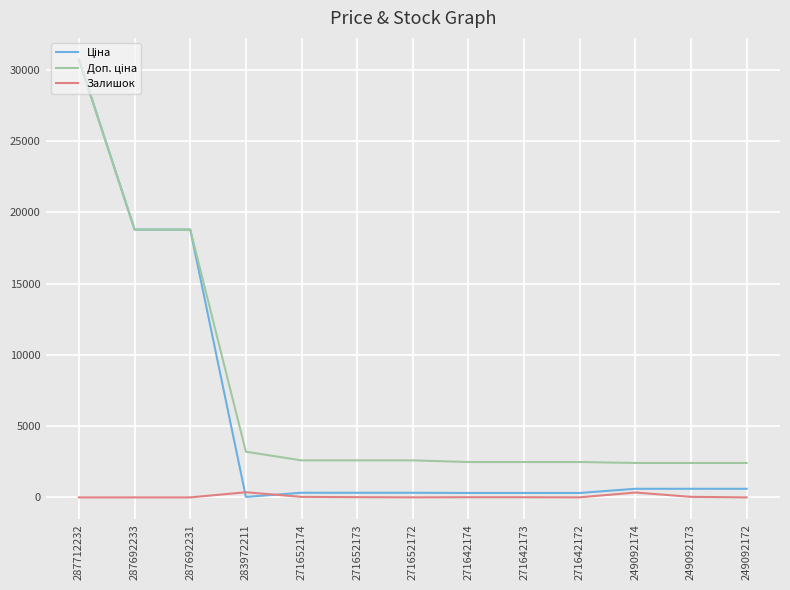

What is the spread (max minus min) of values at 287692233?

18796.8